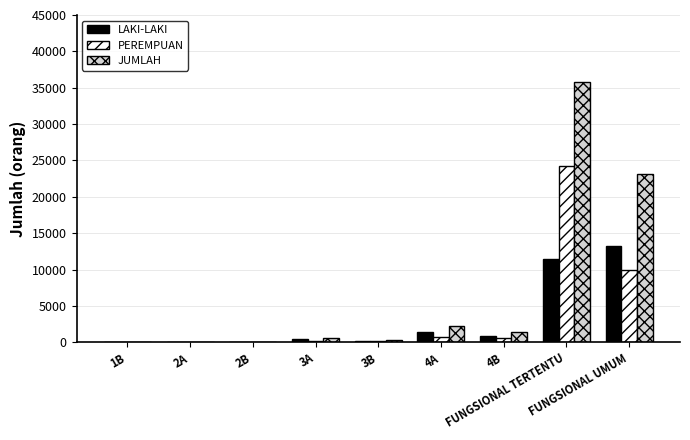

What is the sum of all PEREMPUAN values?

35931